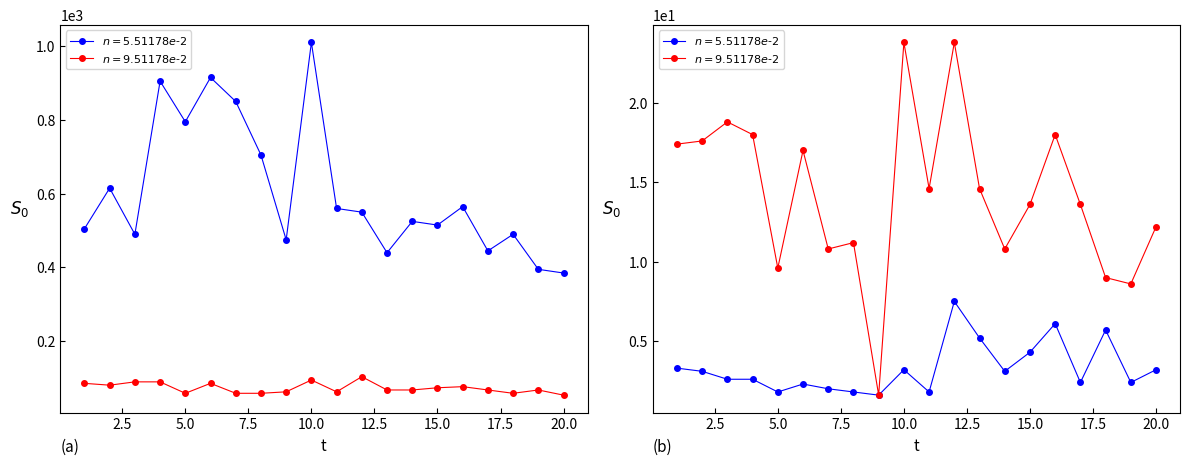

Which series has the largest total across all categories?

Mn_AAS